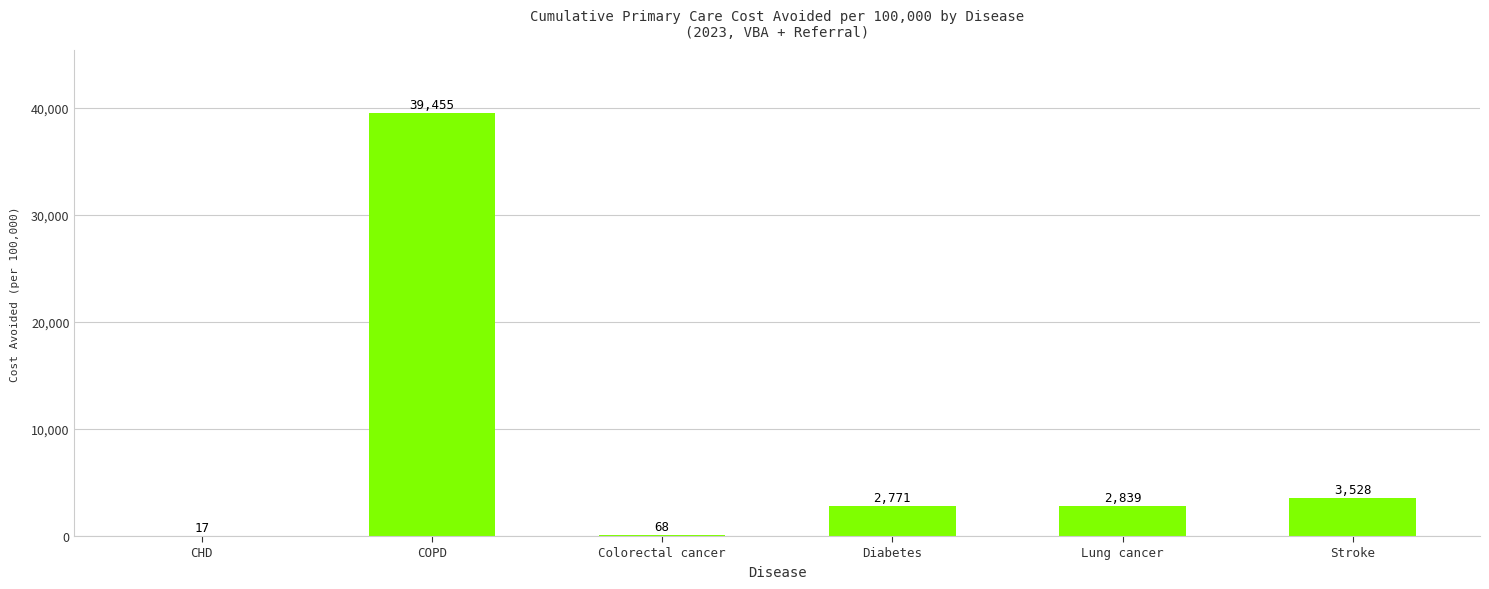

What value does the data have at Lung cancer?

2839